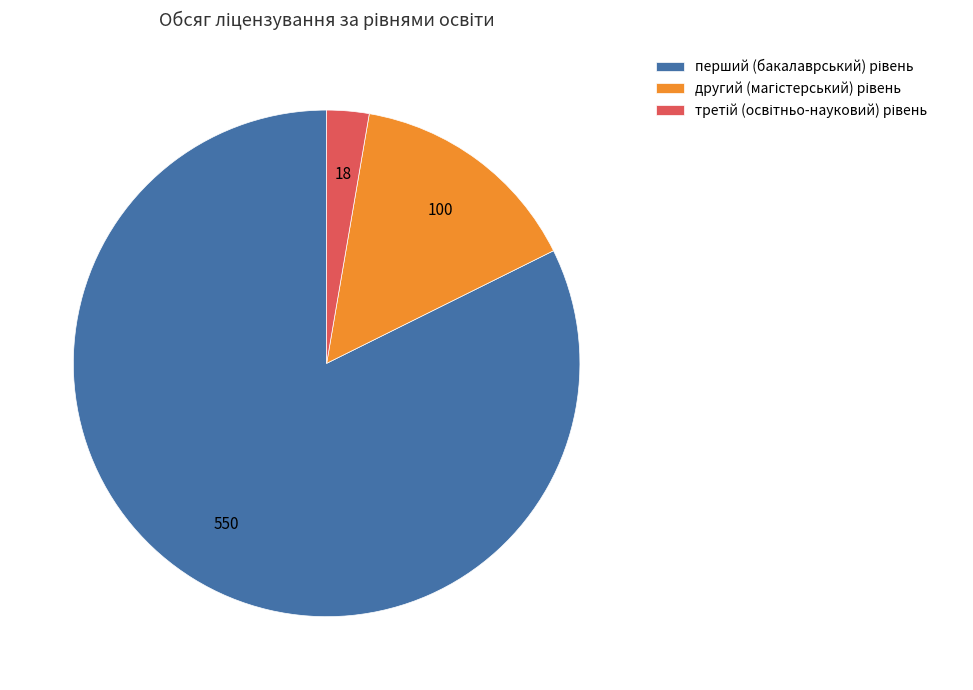

Does any single category account for the majority?

Yes